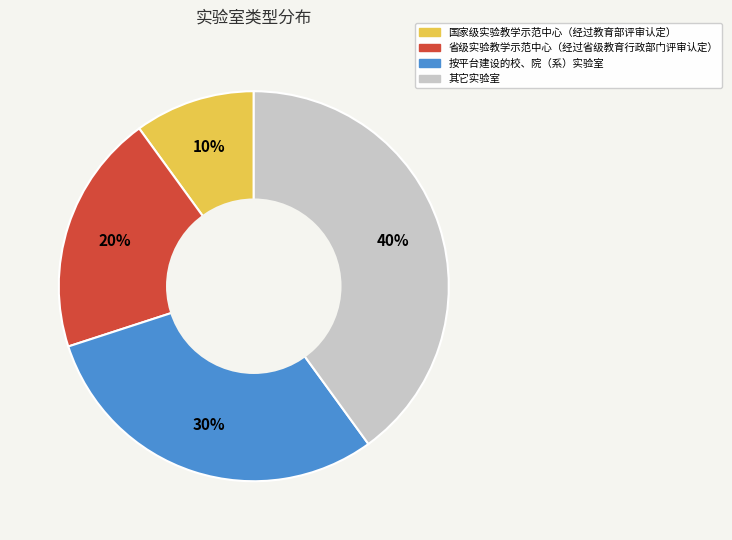

Is it true that 国家级实验教学示范中心（经过教育部评审认定） is 10% of the pie?

True